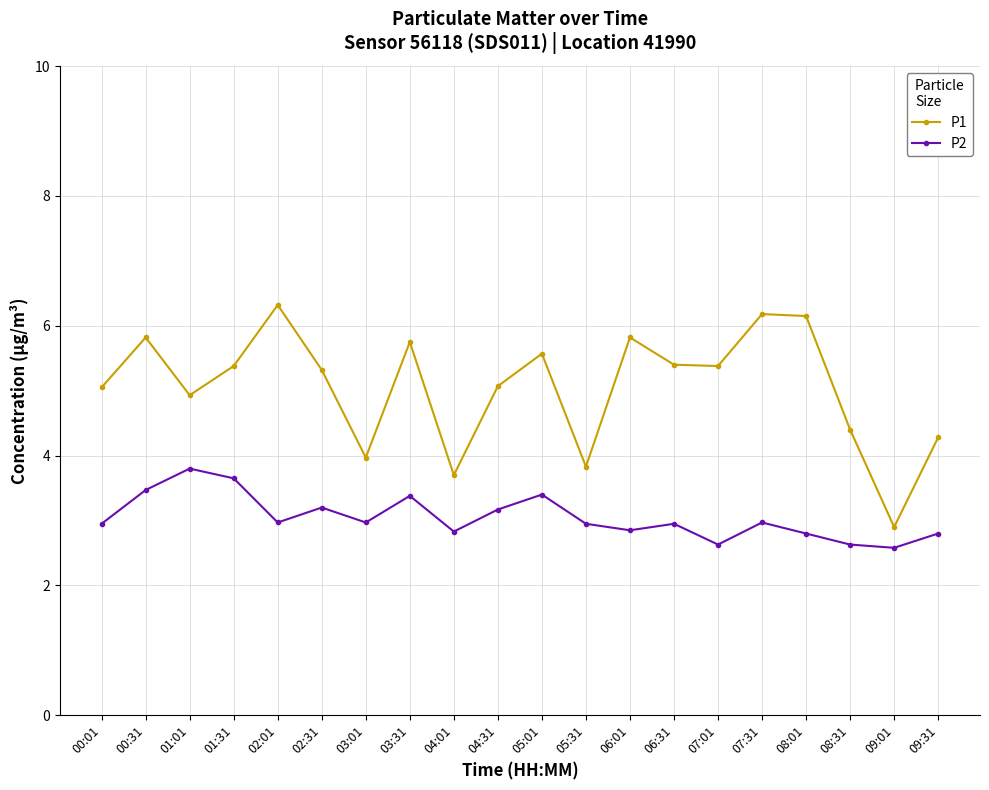

Which series has the largest total across all categories?

P1